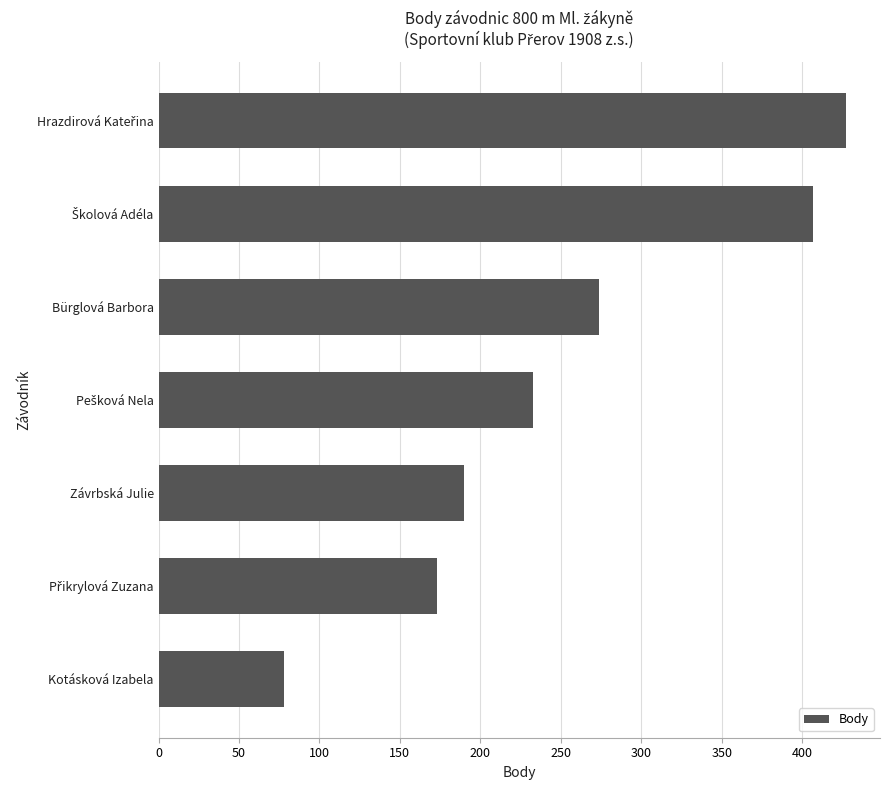

What is the approximate value at Bürglová Barbora, to the nearest 5?

275